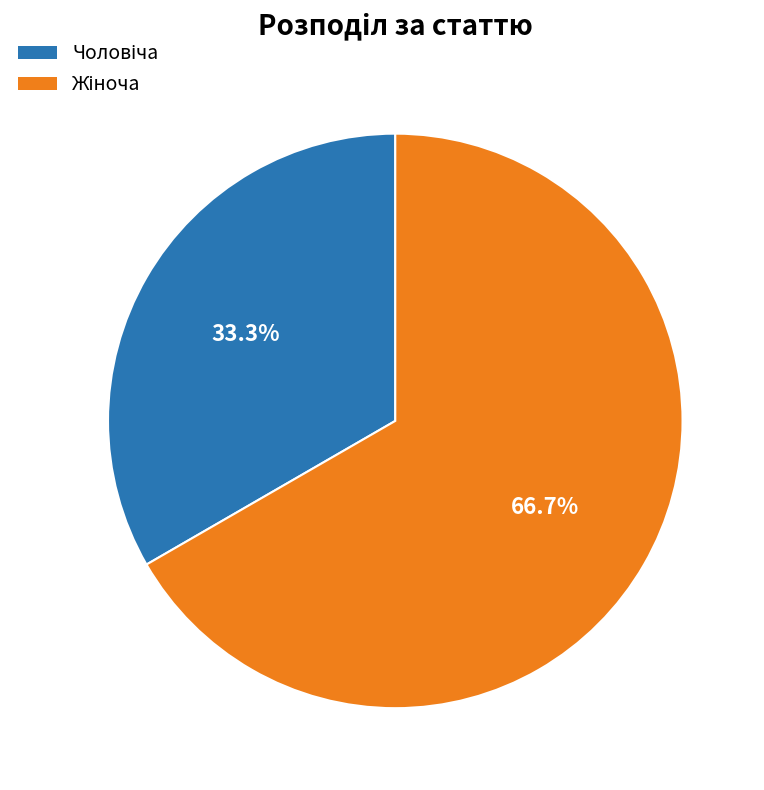

Is there any slice that represents more than half of the pie?

Yes